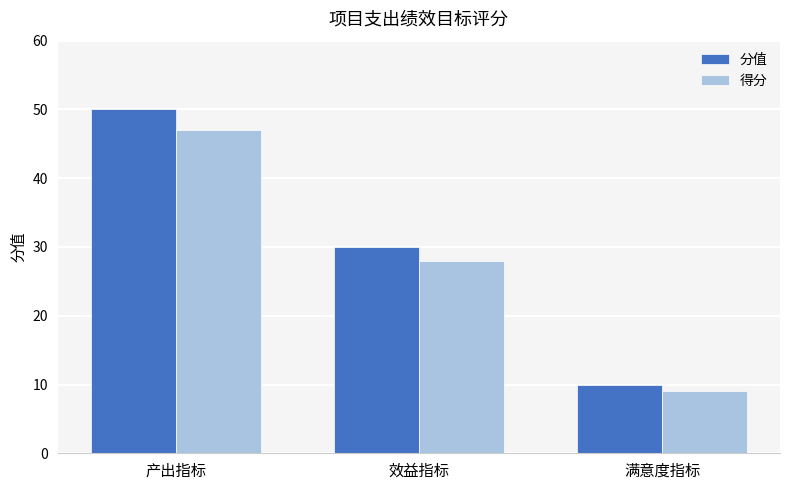

Rank the series by their maximum value, from lowest to highest.

得分, 分值